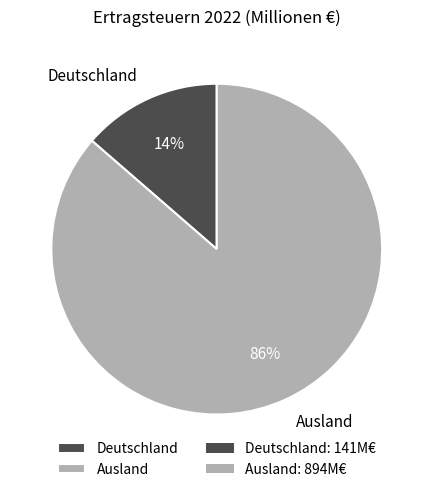

Does Ausland represent more than half of the total?

Yes